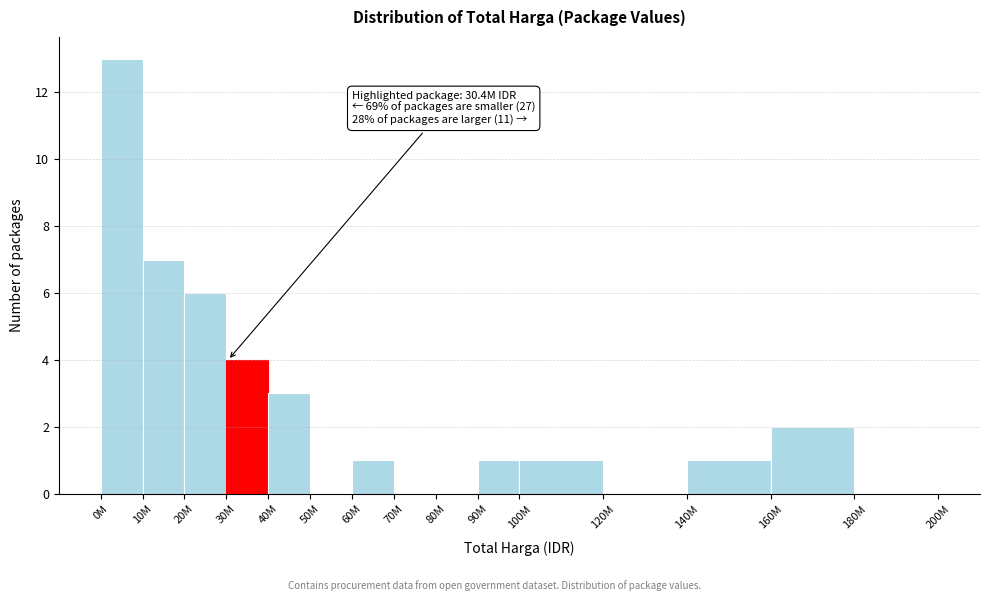

Reading left to right, extract all data points from this chart.

0M=13	10M=7	20M=6	30M=4	40M=3	50M=0	60M=1	70M=0	80M=0	90M=1	100M=1	120M=0	140M=1	160M=2	180M=0